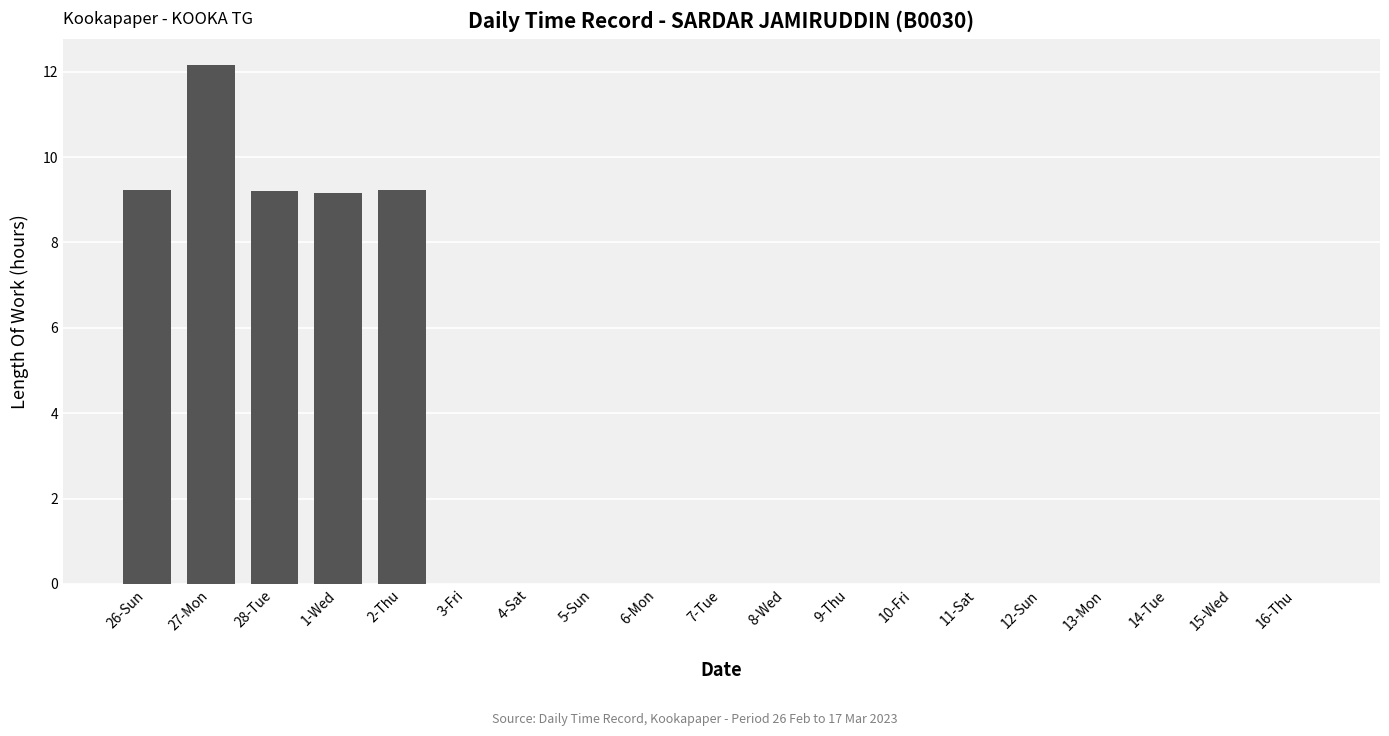

What is the sum of the values at 12-Sun and 1-Wed?

9.2